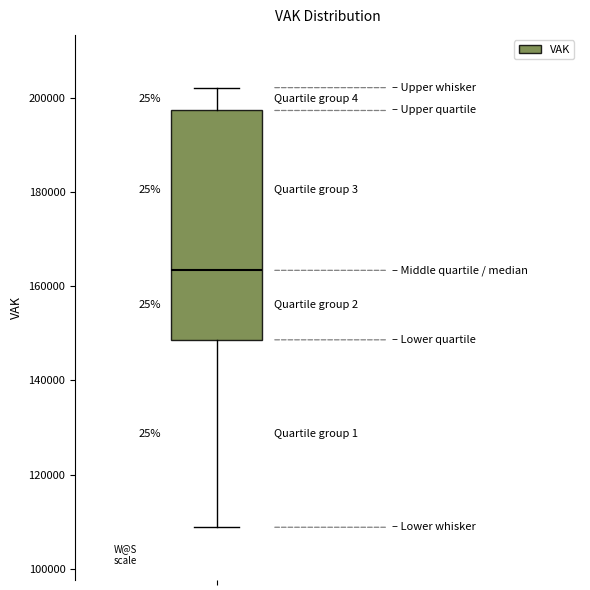

Read this box plot against the y-axis: the position of the median line, the range covered by the box, and the ends of both whiskers. The values are not printed on the chart, so give them approximately, as read against the axis.

median 164000, box 148000 to 198000, whiskers 108000 to 202000